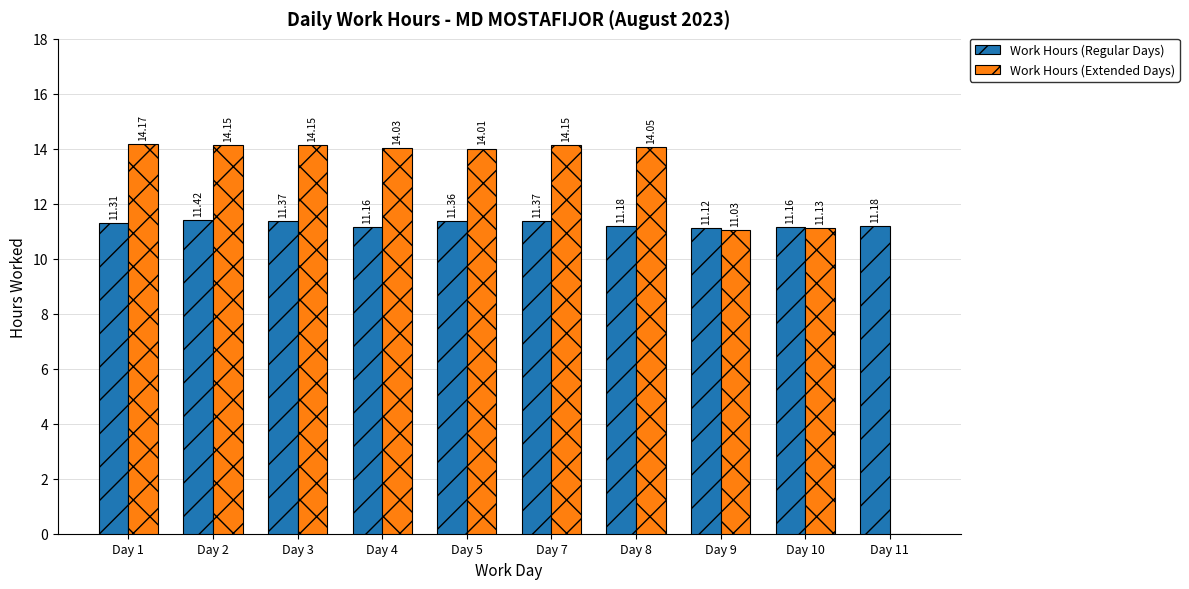

What is the sum of the Work Hours (Regular Days) values at Day 5 and Day 9?

22.5